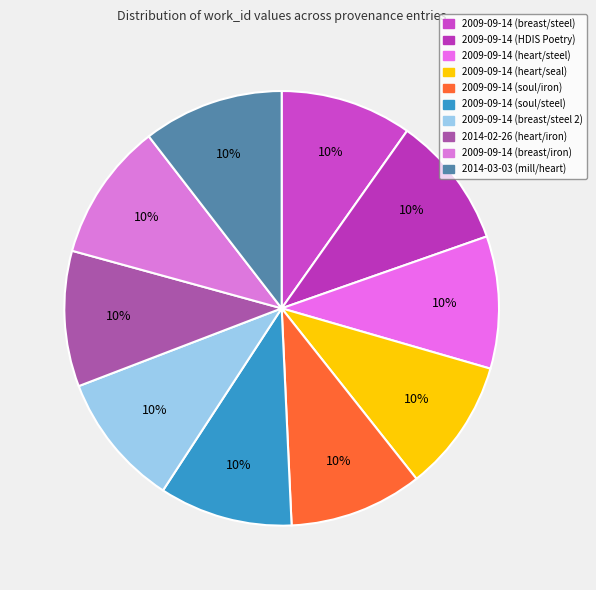

Between 2009-09-14 (soul/steel) and 2009-09-14 (breast/steel 2), which is larger?

2009-09-14 (breast/steel 2)